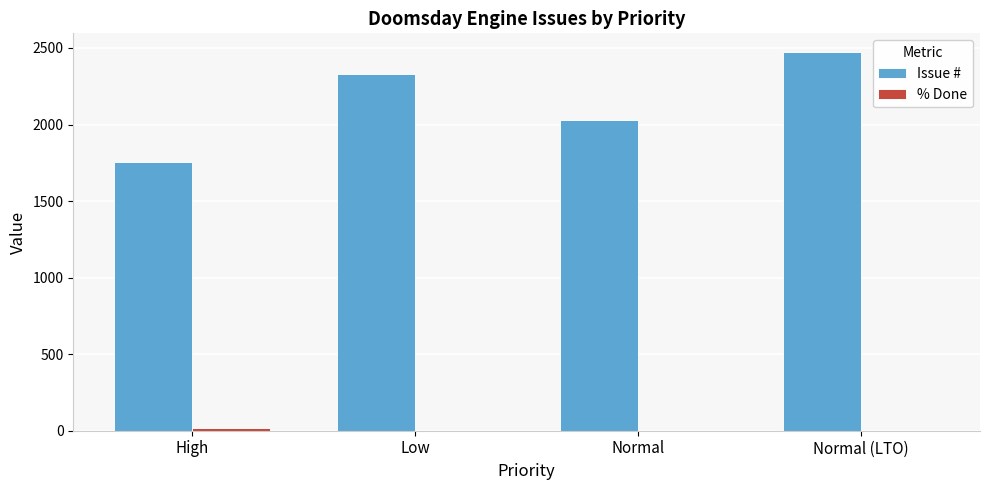

At which label does Issue # reach its peak?

Normal (LTO)